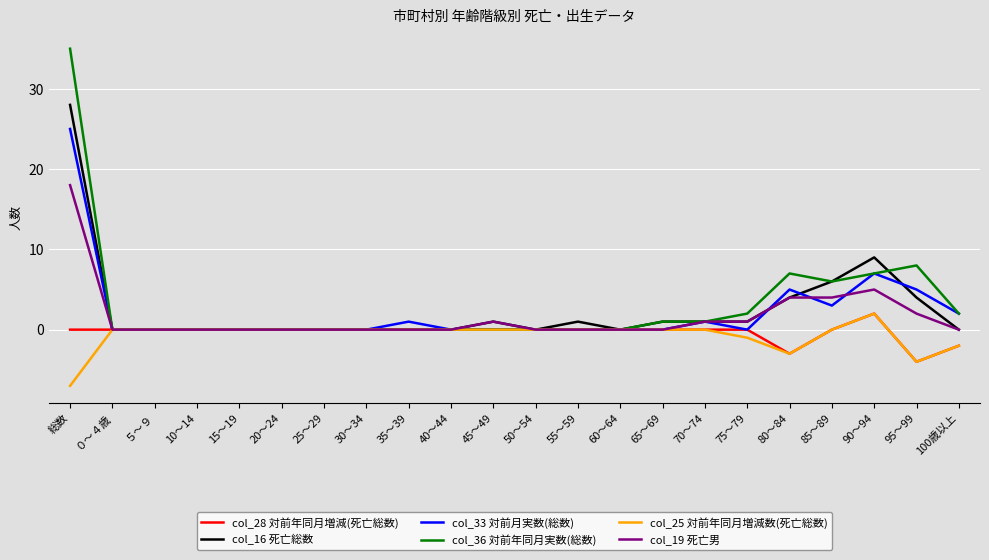

Is this an area chart (filled region under the line)?

No